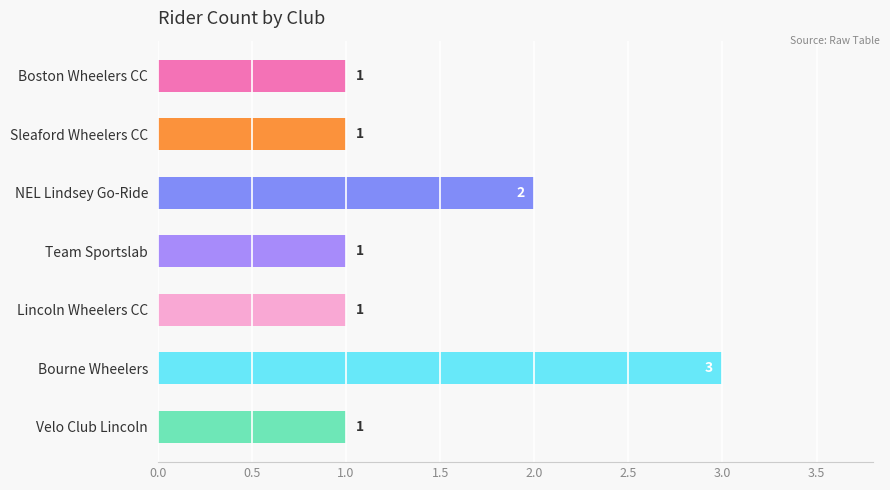

Are the bars horizontal?

Yes